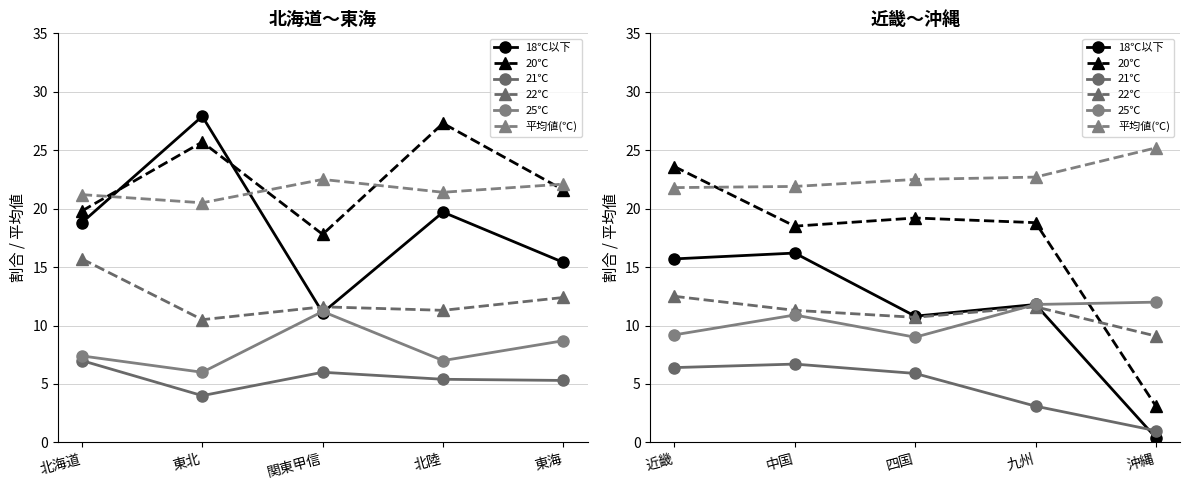

Between 中国 and 沖縄, which series saw the biggest shift?

18℃以下